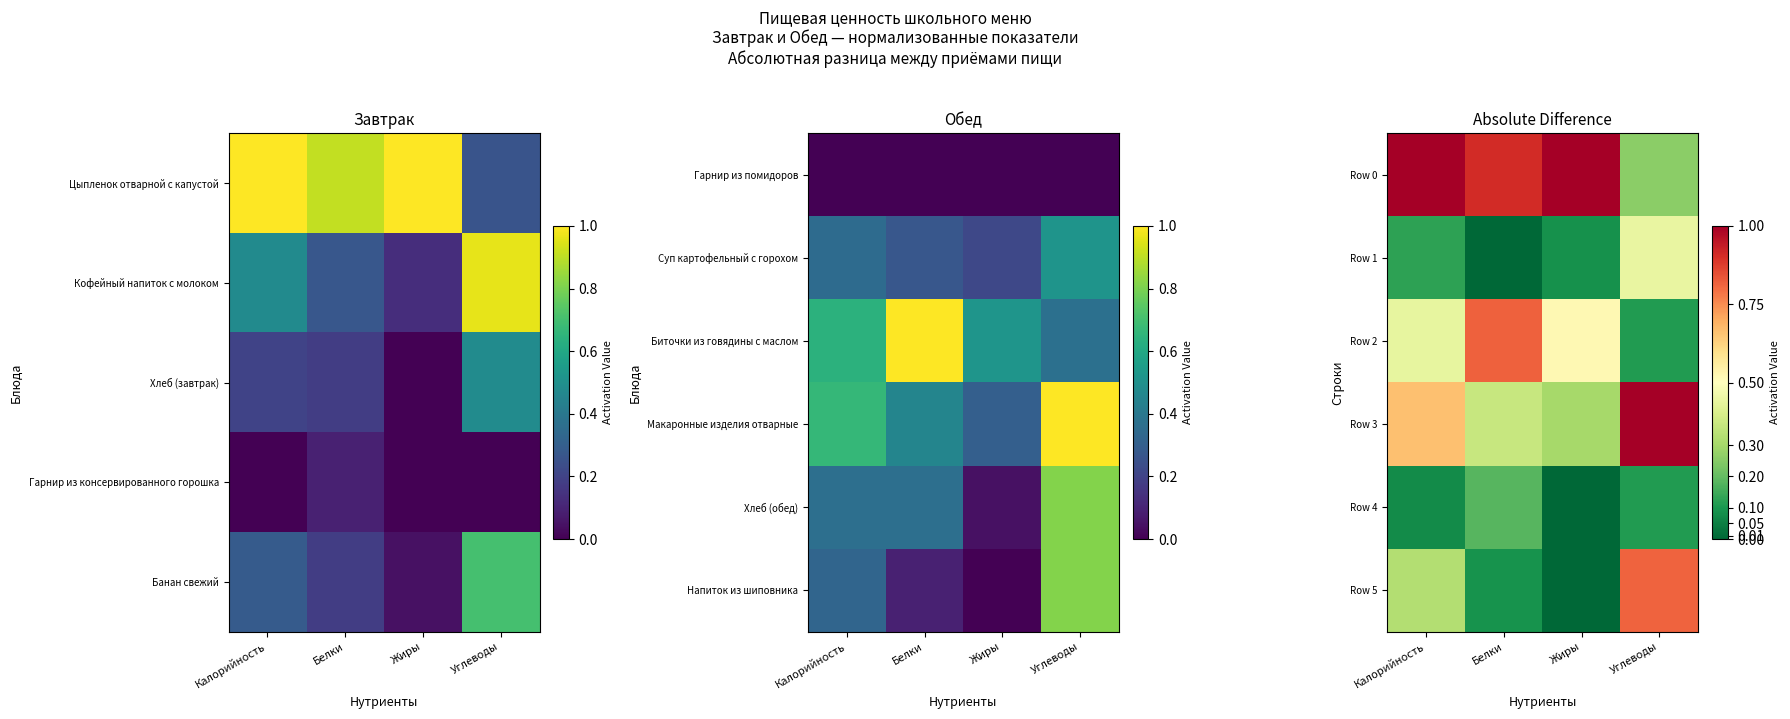

At Калорийность, list the series in order from smallest to largest.

Row 4, Row 1, Row 5, Row 2, Row 3, Row 0